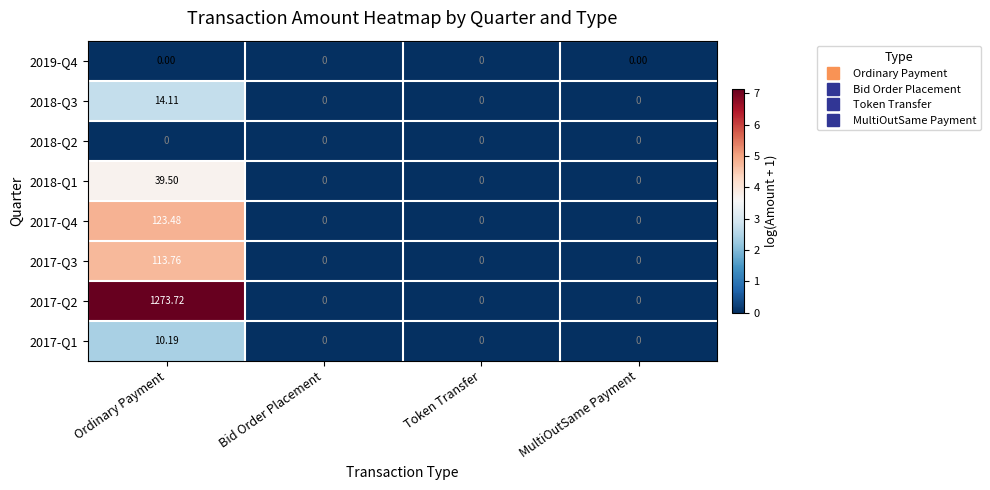

Is the value of 2018-Q1 at MultiOutSame Payment greater than the value of 2017-Q3 at Ordinary Payment?

No